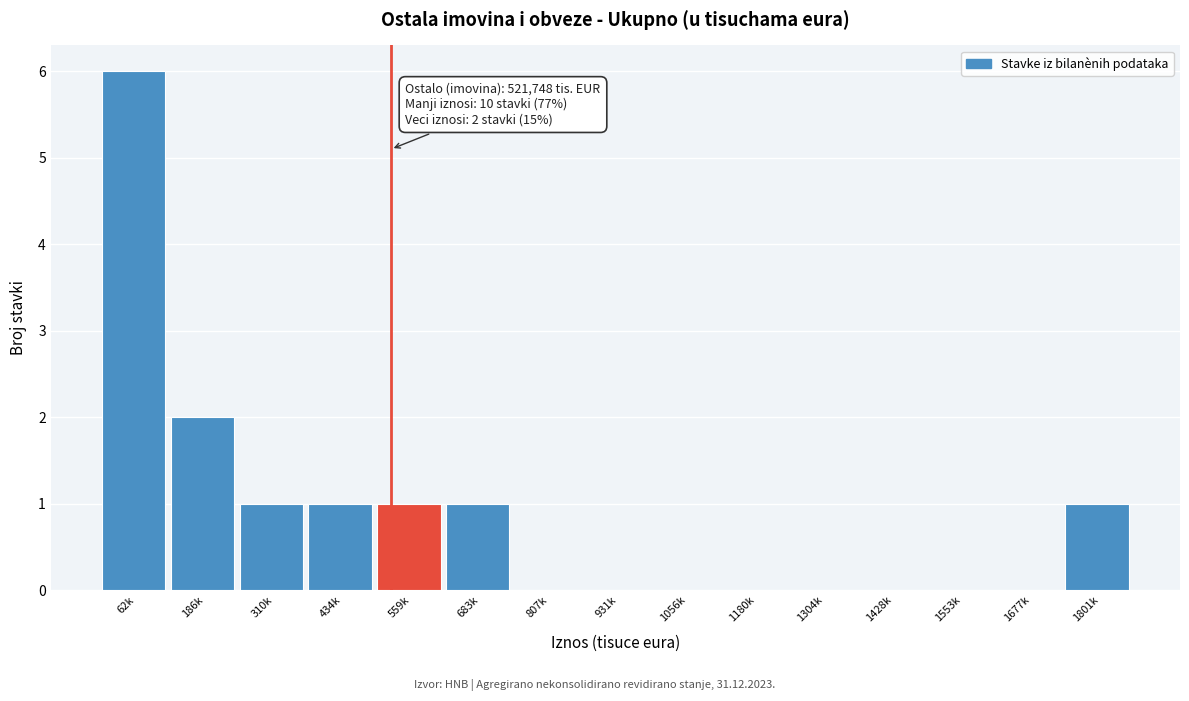

Reading right to left, extract all data points from this chart.

1801k=1	1677k=0	1553k=0	1428k=0	1304k=0	1180k=0	1056k=0	931k=0	807k=0	683k=1	559k=1	434k=1	310k=1	186k=2	62k=6